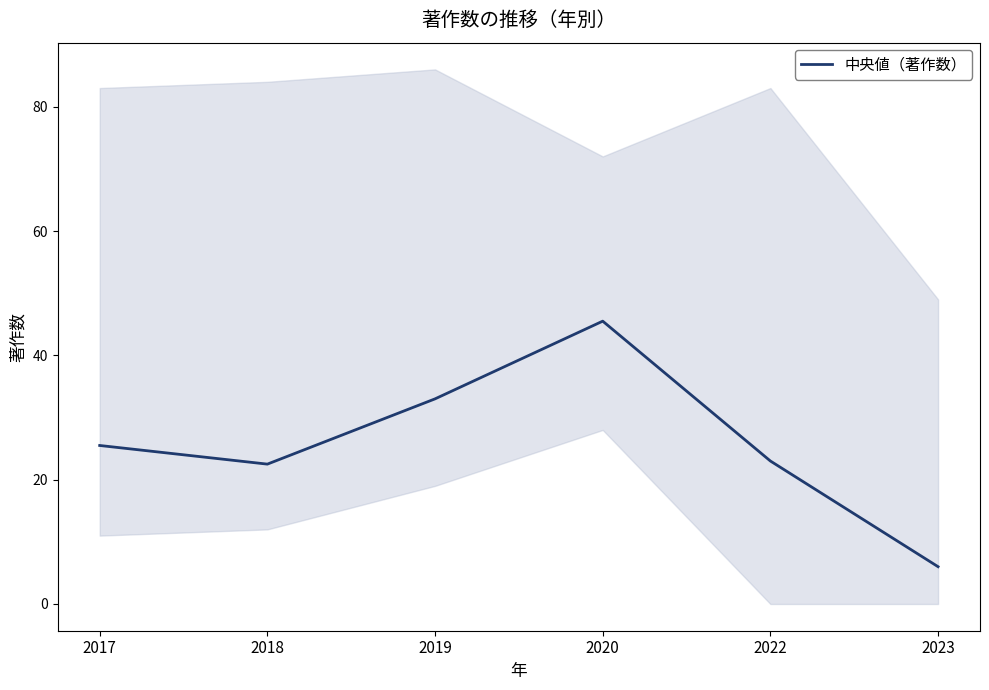

Reading left to right, what are all the values shown in this chart?

2017=25.5	2018=22.5	2019=33.0	2020=45.5	2022=23.0	2023=6.0